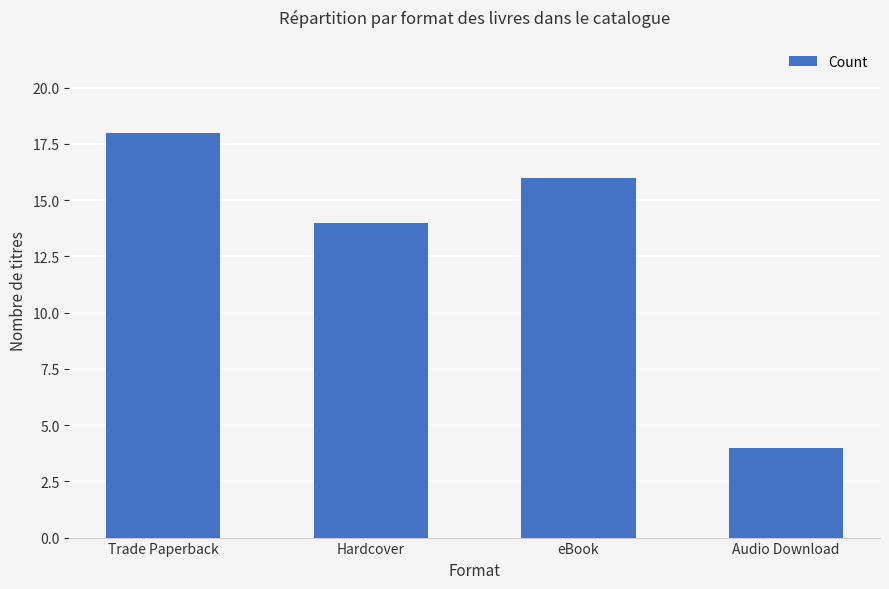

How many values are between 14 and 18?

3